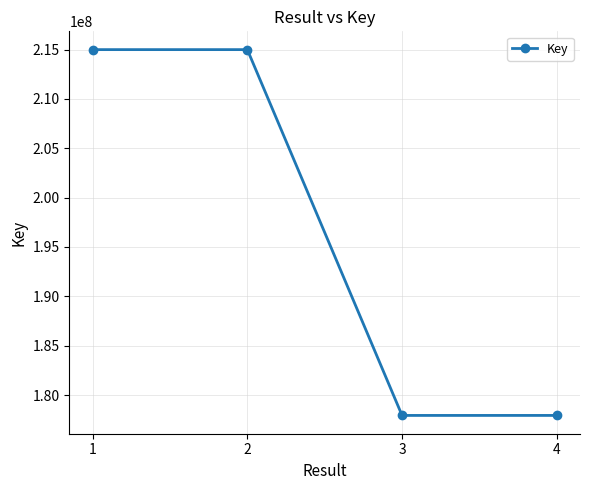

What is the greatest value displayed?

215000303